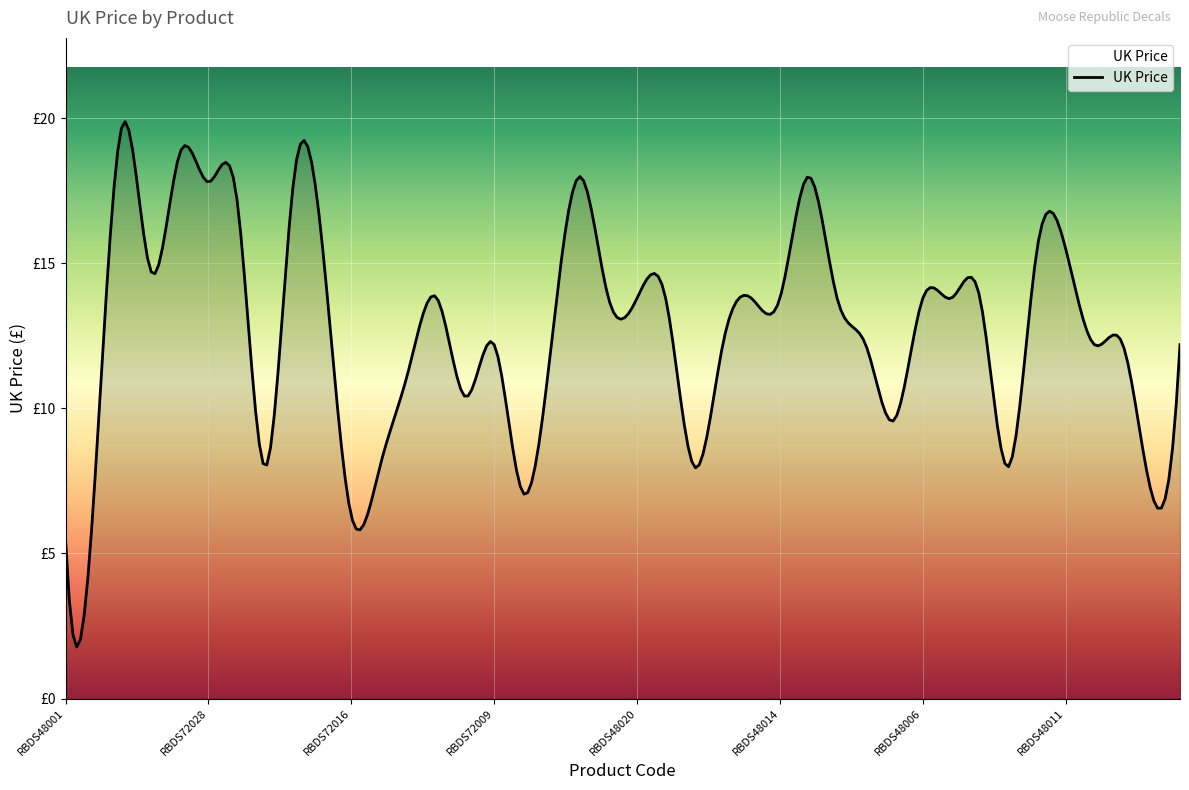

Does the chart display data point markers on the line(s)?

No